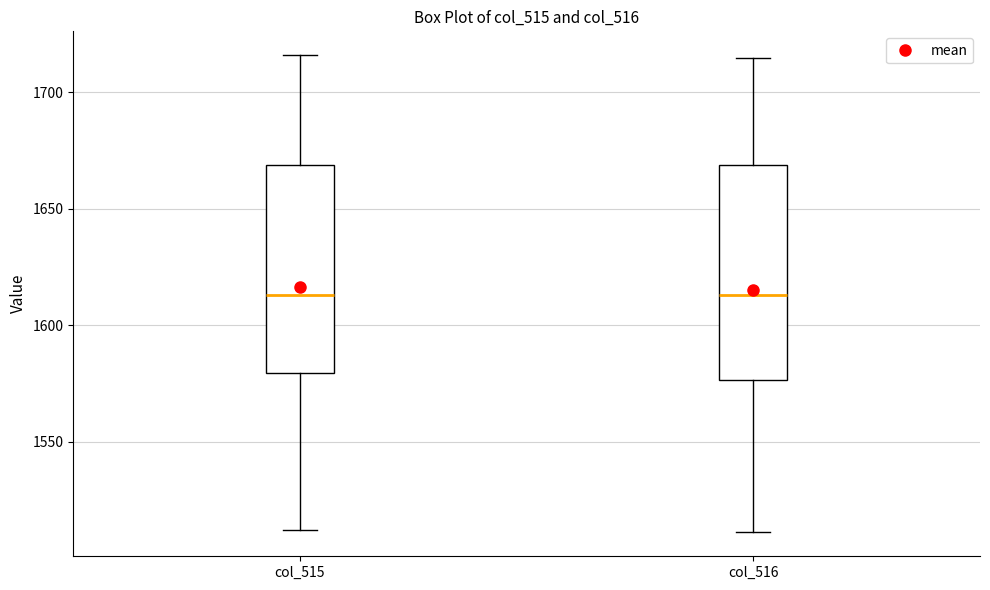

Where is the lower edge of the box for col_516 on the y-axis? The values are not printed on the chart, so give them approximately, as read against the axis.

1575